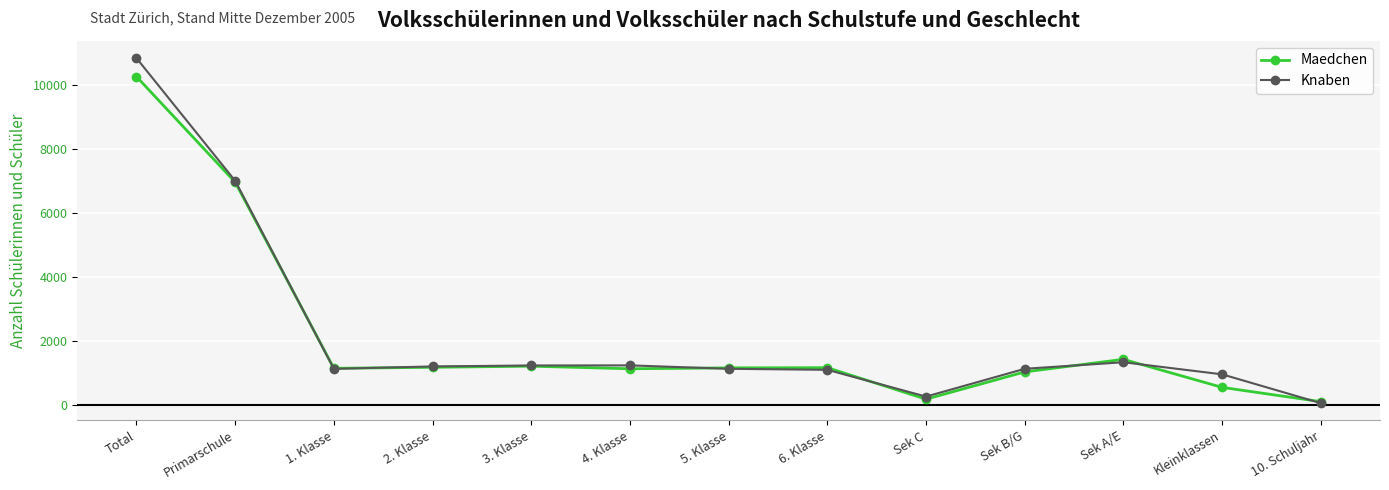

What is the maximum value shown in the chart?

10839